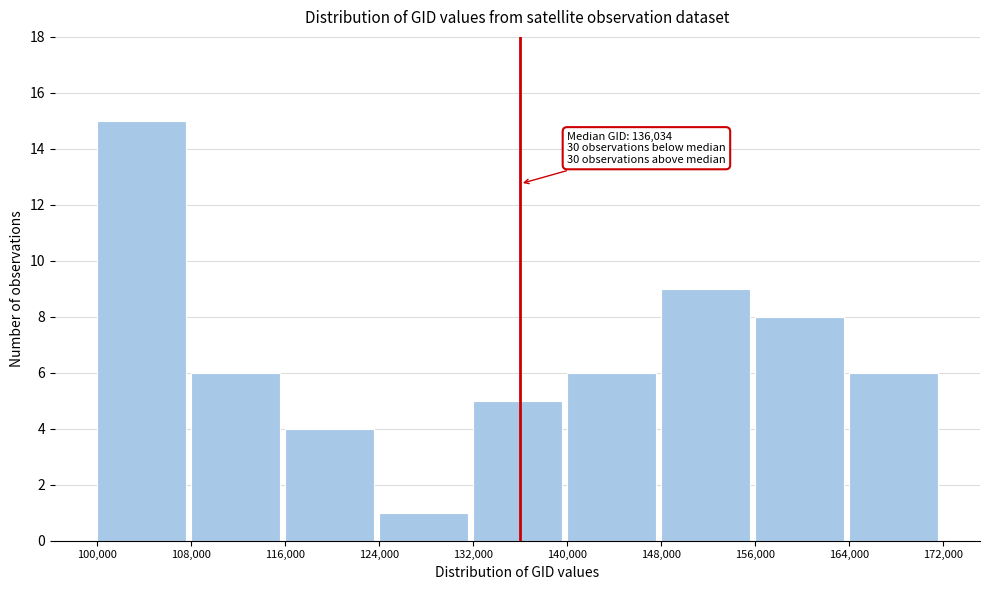

Over which range of the x-axis is the bar tallest?

100,000 to 108,000